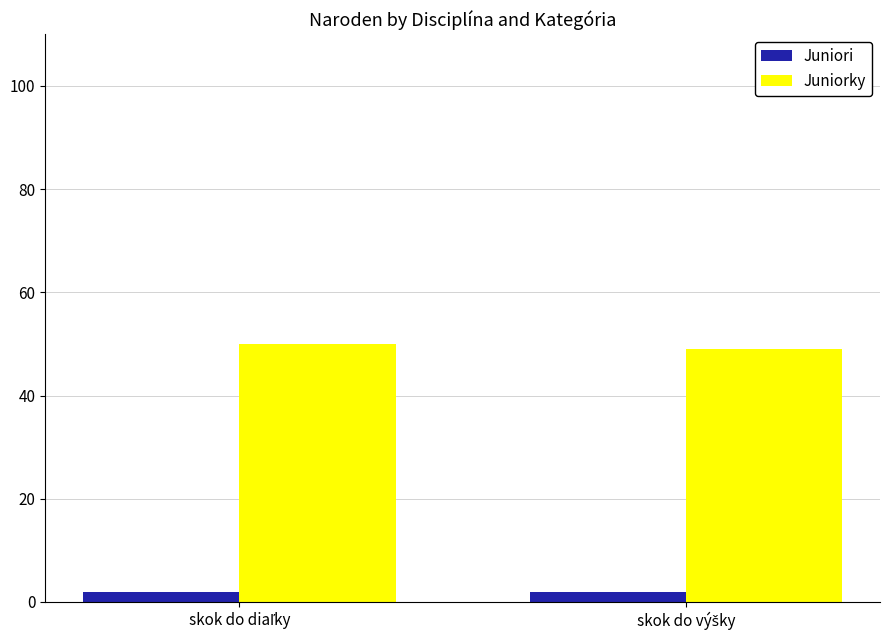

Reading right to left, what are all the values shown in this chart?

Juniori: 2	2
Juniorky: 49	50